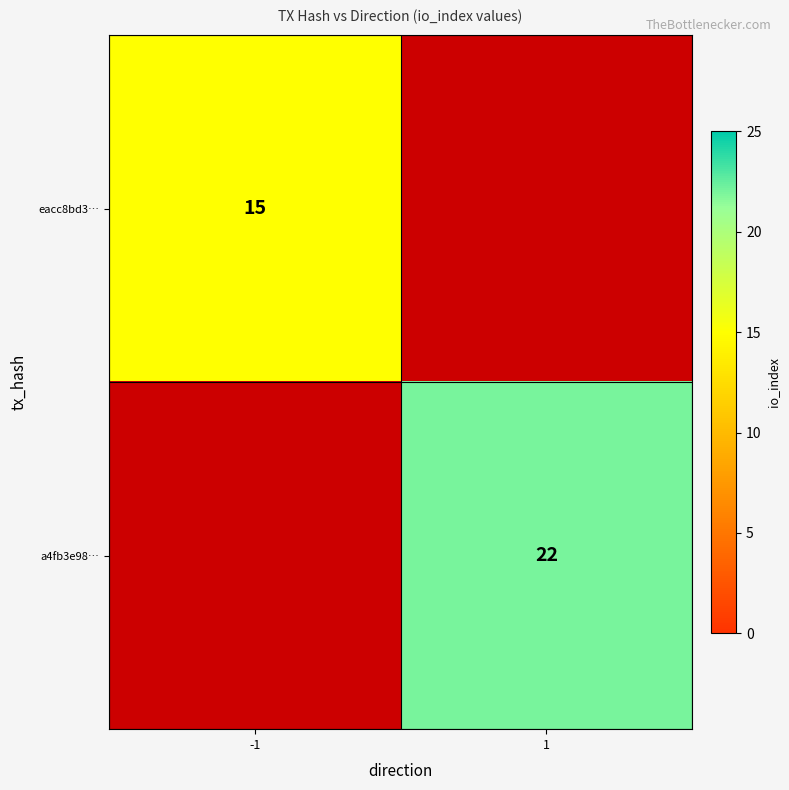

The eacc8bd3… series shows 23 at -1. True or false?

False